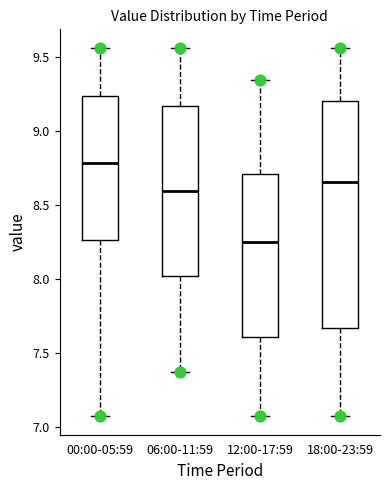

Where is the lower edge of the box for 00:00-05:59 on the y-axis? The values are not printed on the chart, so give them approximately, as read against the axis.

8.25